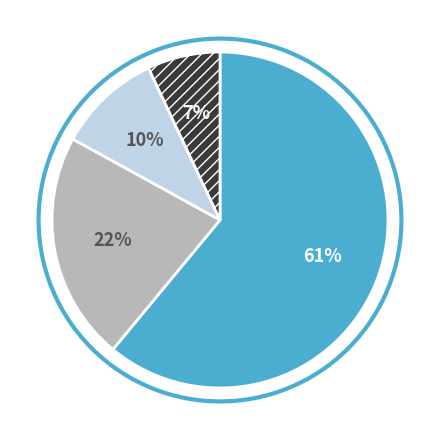

To the nearest percent, what is the difference between the largest and smallest slice percentages?

54%